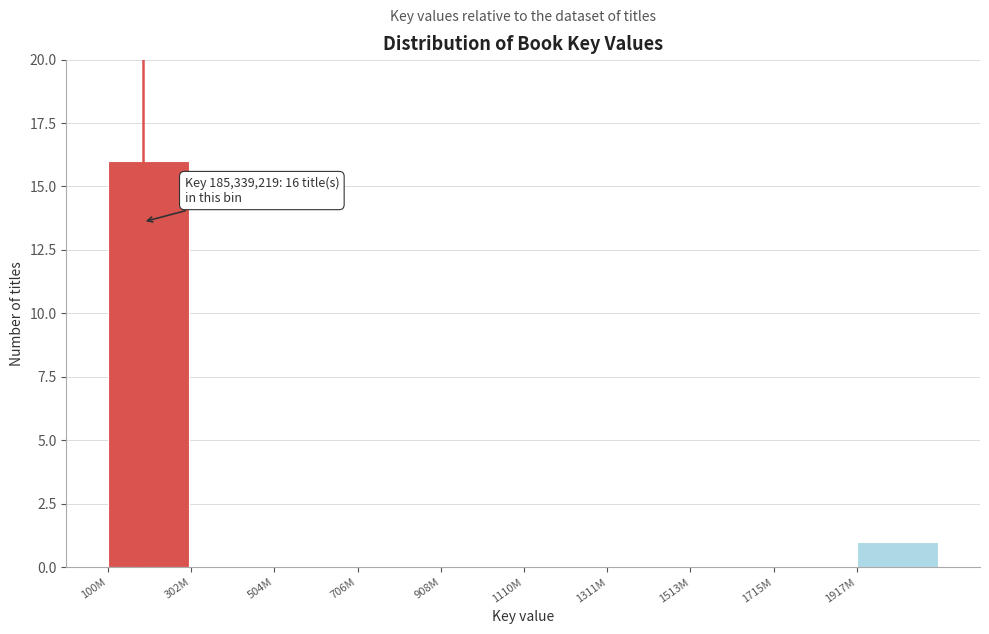

Reading right to left, list all the values displayed in this chart.

1917M=1	1715M=0	1513M=0	1311M=0	1110M=0	908M=0	706M=0	504M=0	302M=0	100M=16